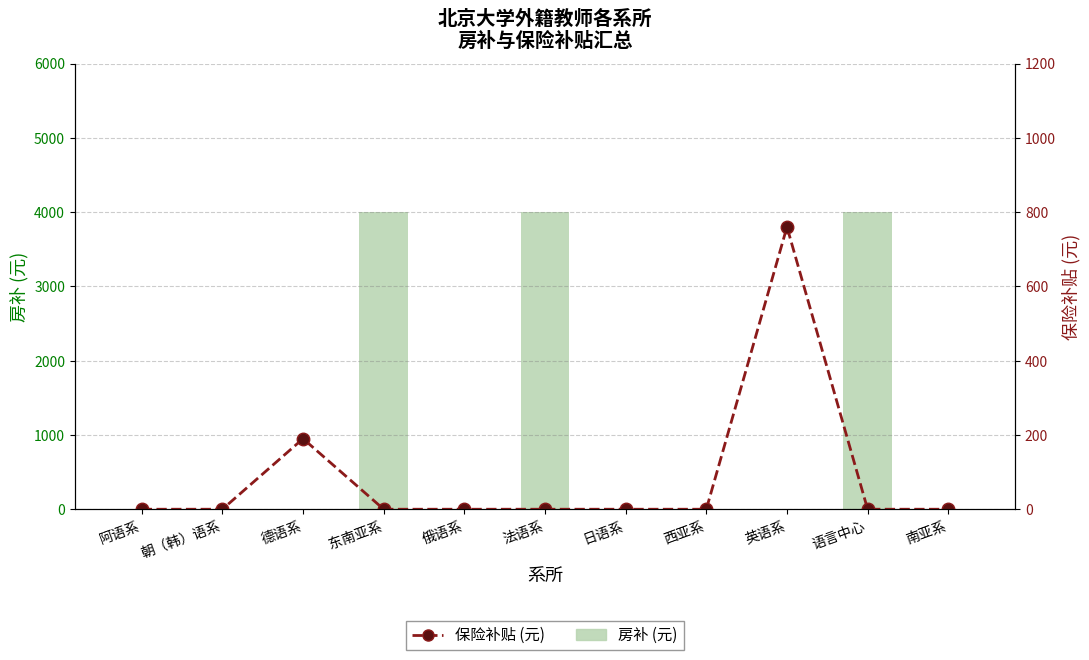

List the series in order of their overall mean, highest first.

房补 (元), 保险补贴 (元)